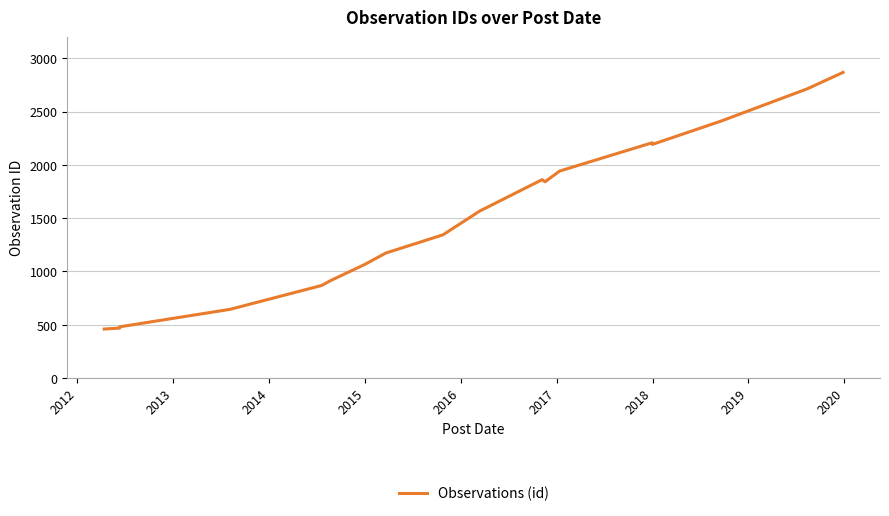

What is the smallest value displayed?

459